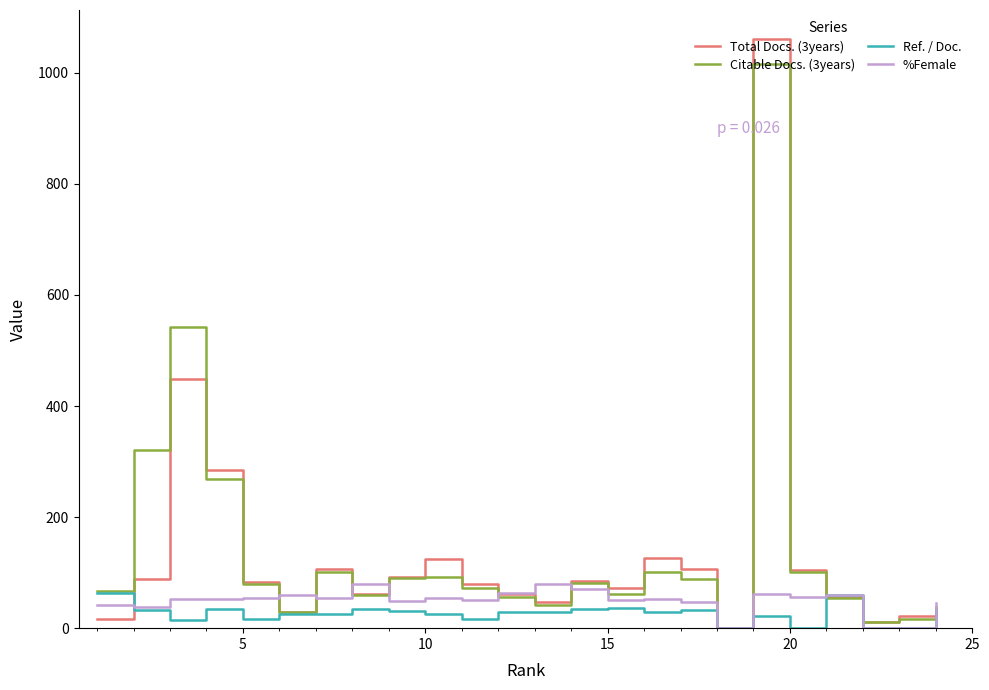

What is the greatest value displayed?

1060